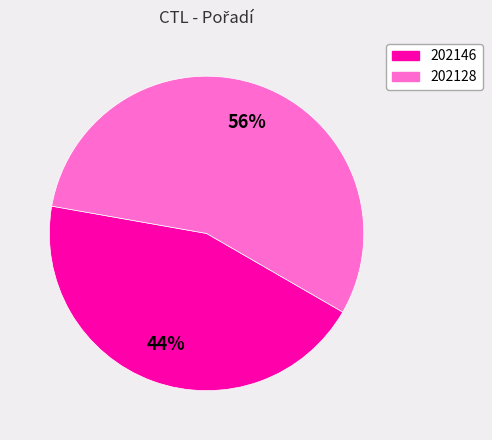

To the nearest percent, what is the combined percentage of 202146 and 202128?

100%